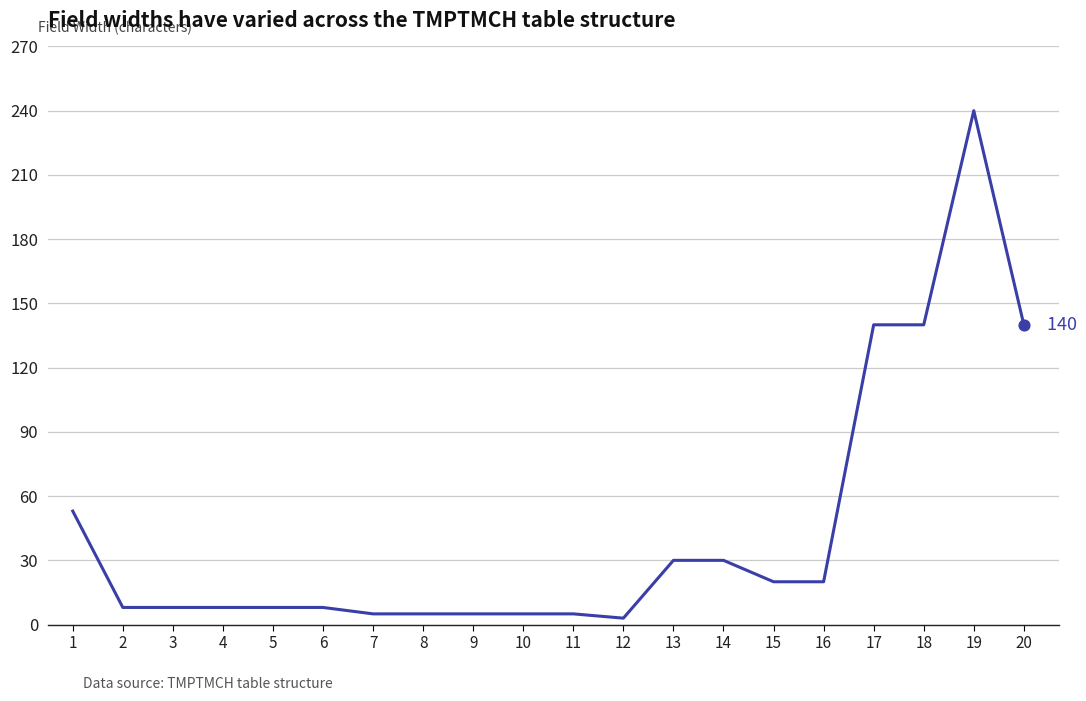

Approximately how many times larger is the value at 19 compared to 4?

30.0